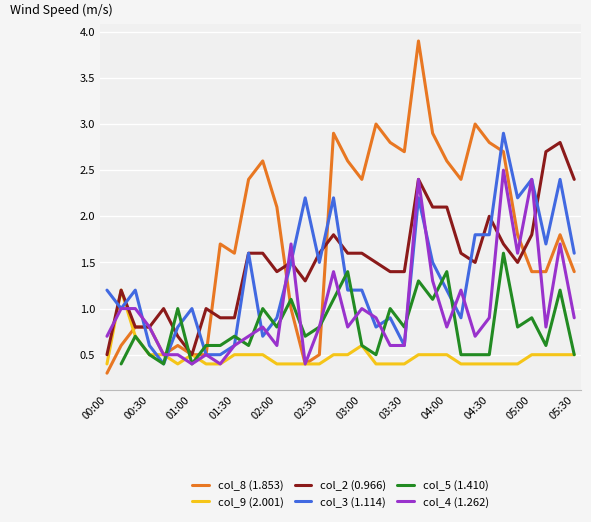

Which series ends up on top after the final intersection of col_3 (1.114) and col_9 (2.001)?

col_3 (1.114)